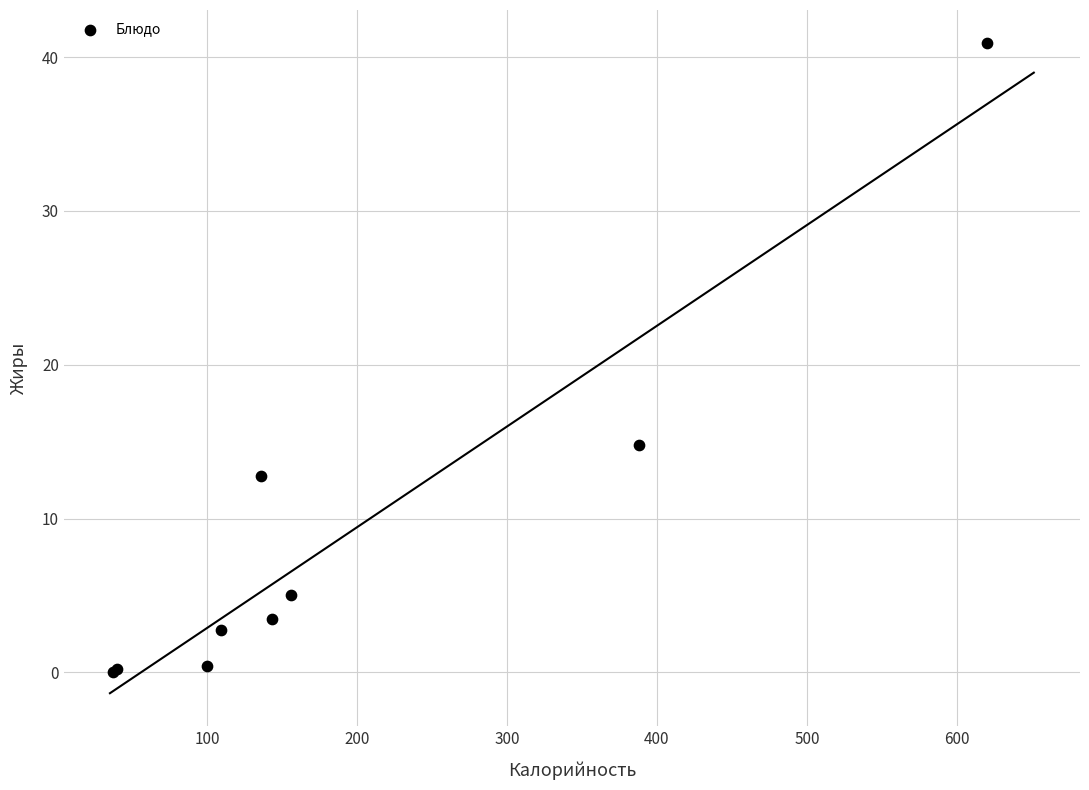

What Y value in the scatter plot is closest to 20?

14.8